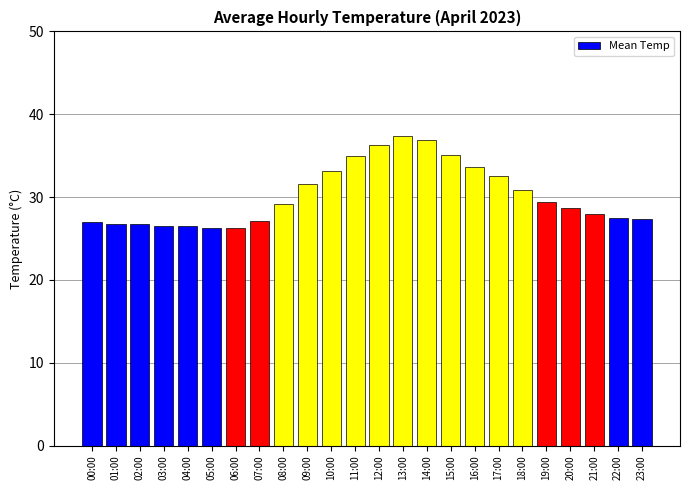

Which has a higher value, 13:00 or 10:00?

13:00